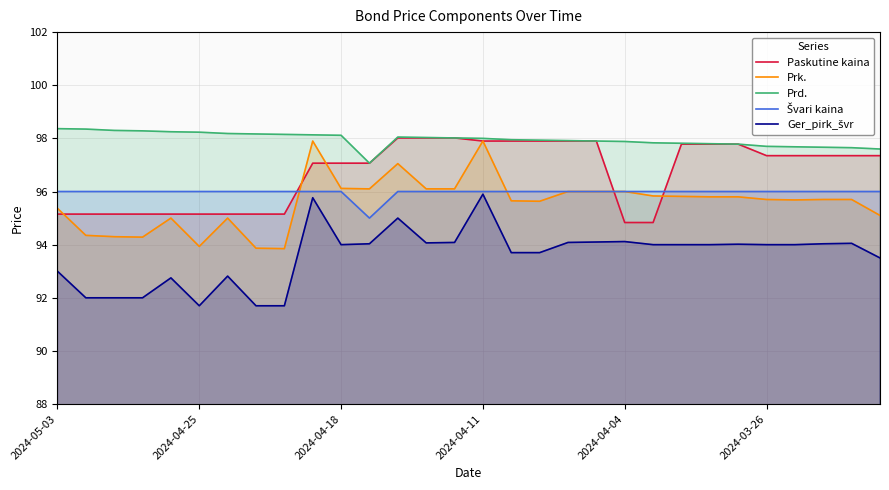

What is the average value of the Paskutine kaina series?

96.7